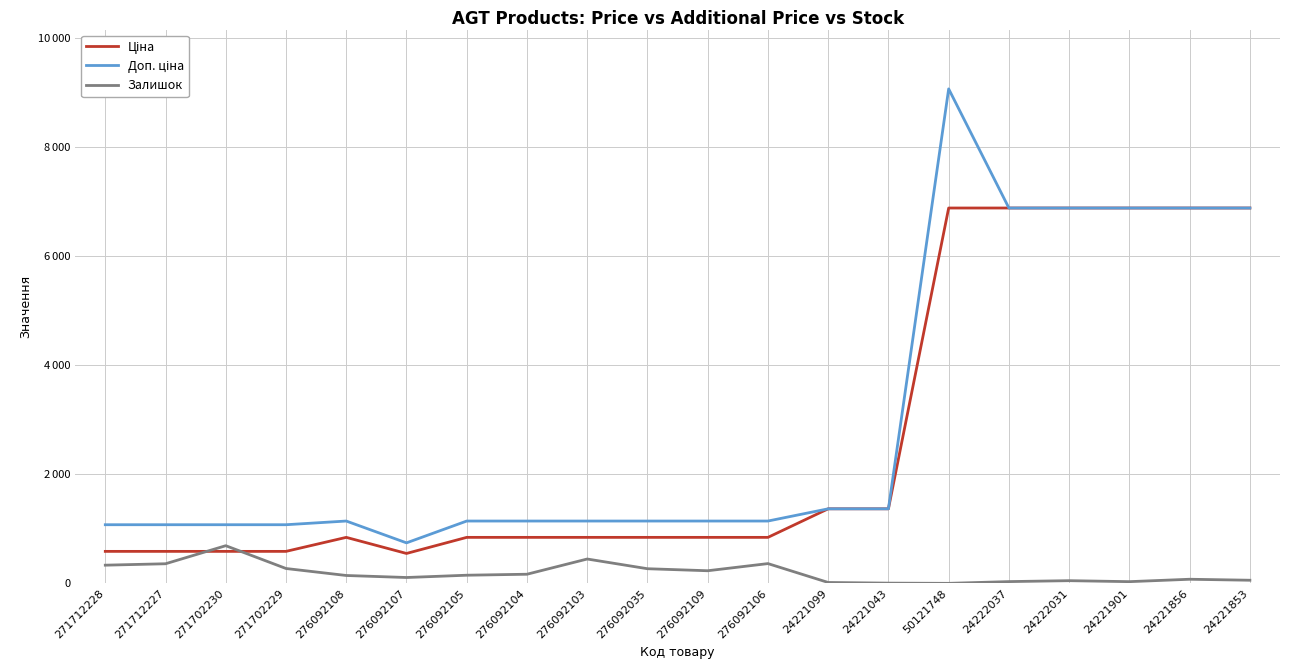

Does the chart have visible grid lines?

Yes